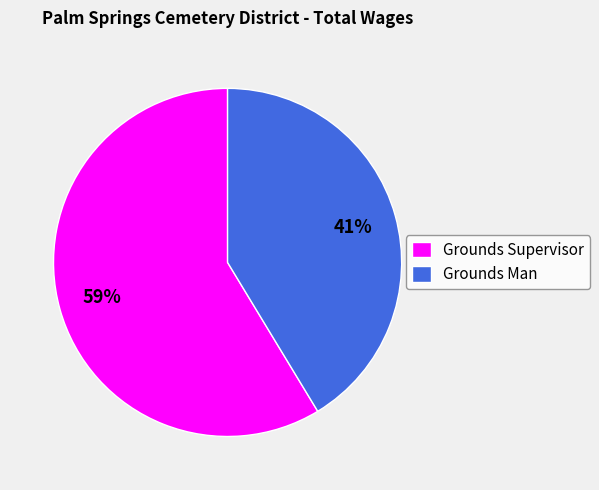

How many slices are in this pie chart?

2